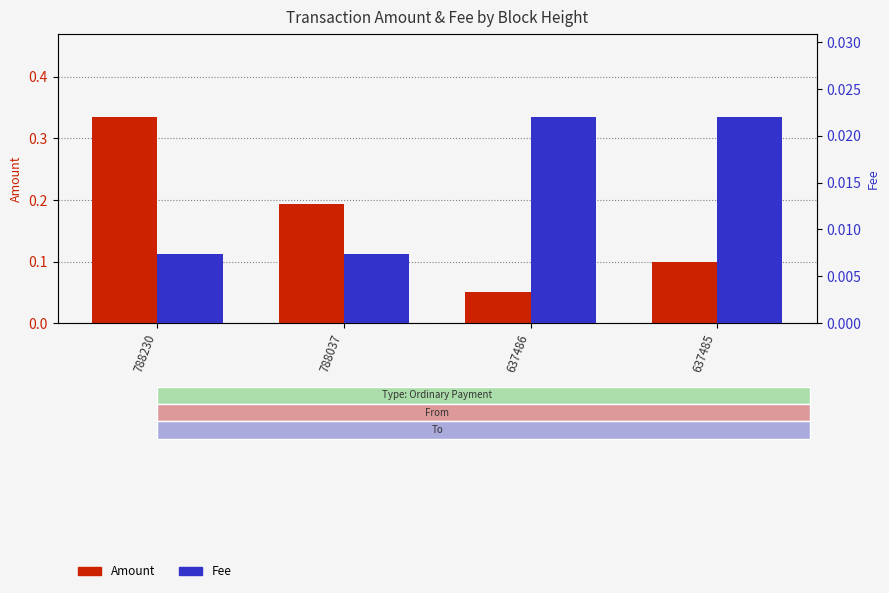

Rank the categories by Fee value from highest to lowest.

637486, 637485, 788230, 788037